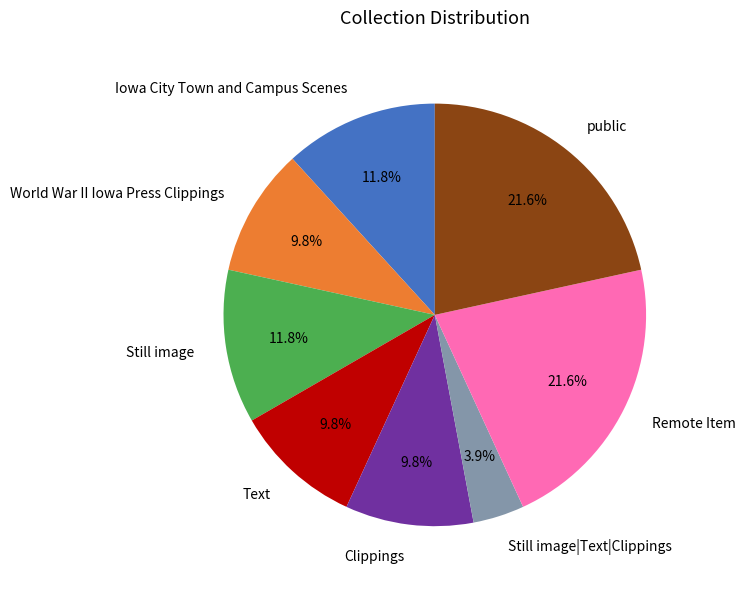

What is the smallest slice in the pie chart?

Still image|Text|Clippings